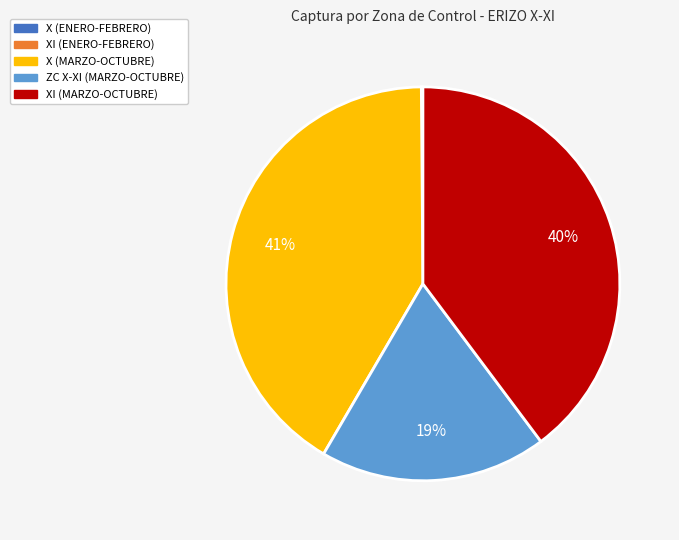

To the nearest percent, what is the average slice percentage?

20%